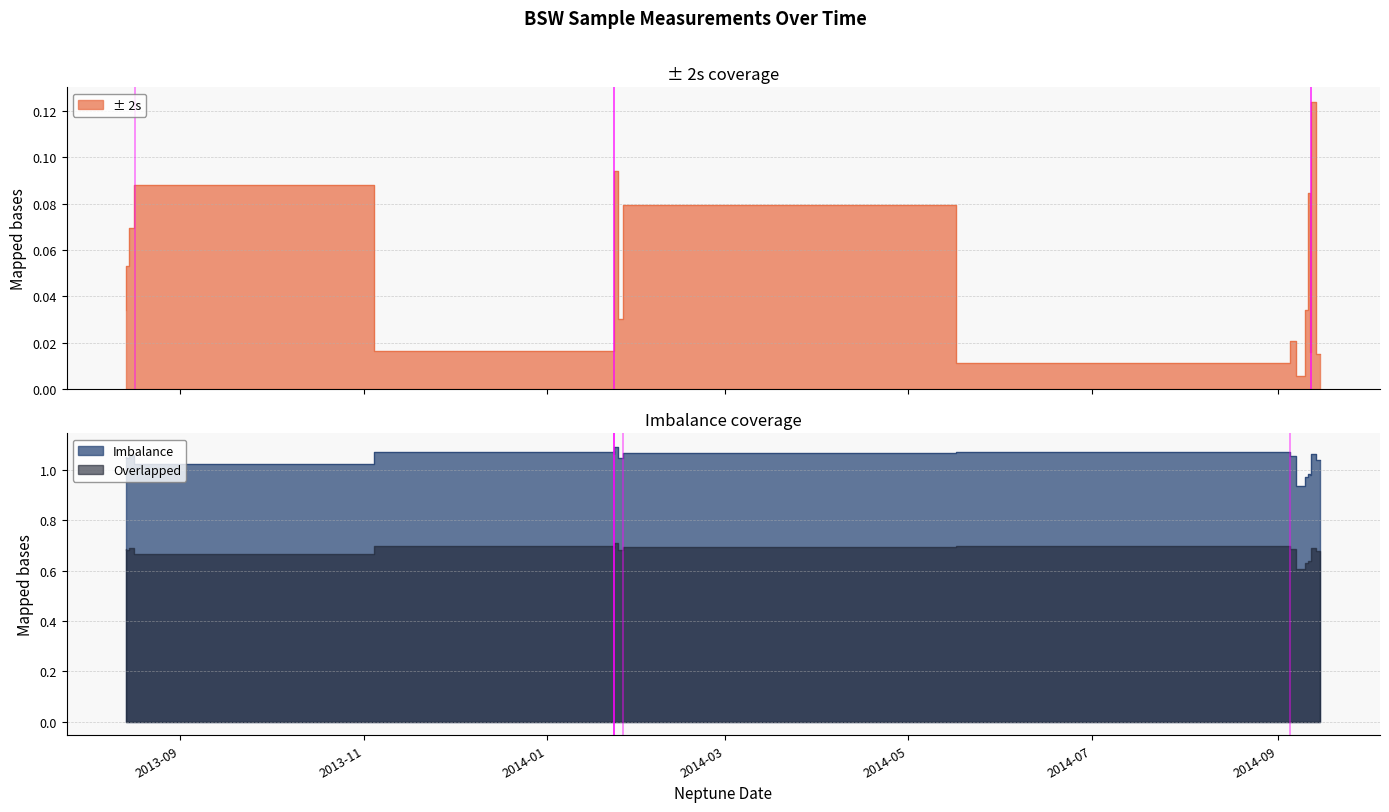

What is the difference between the ± 2s values at 2014-09-12 and 2013-08-17?

0.1